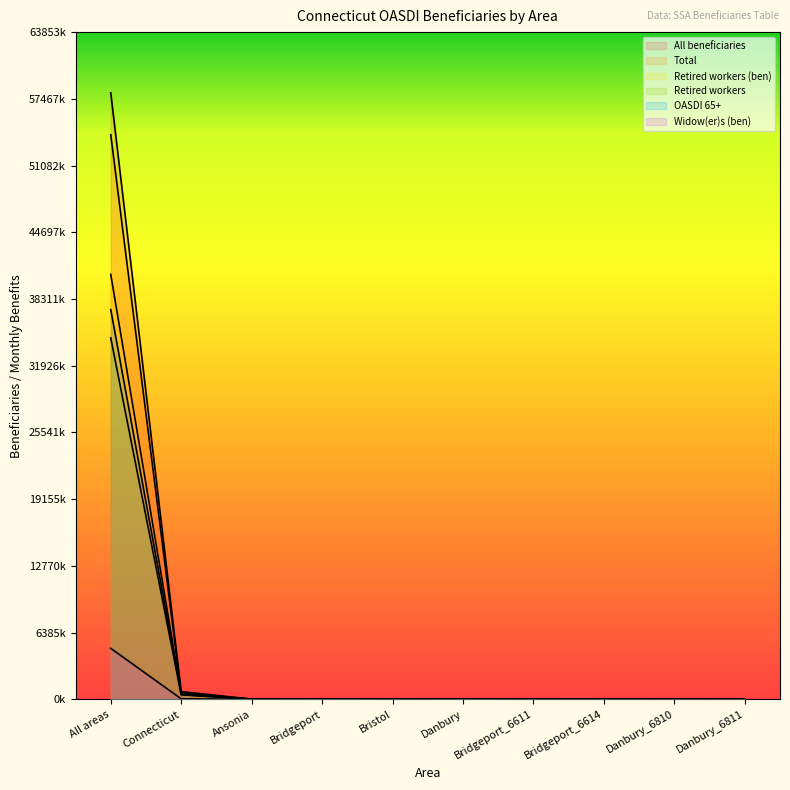

Does the chart display data point markers on the line(s)?

No